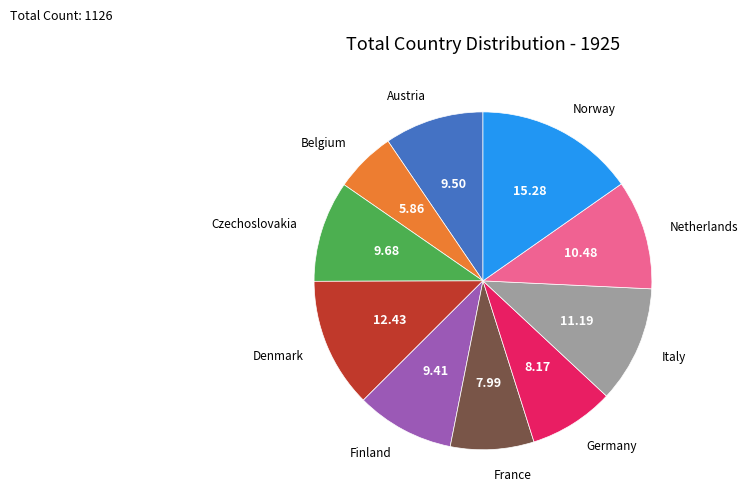

Does Denmark account for over 50% of the chart?

No